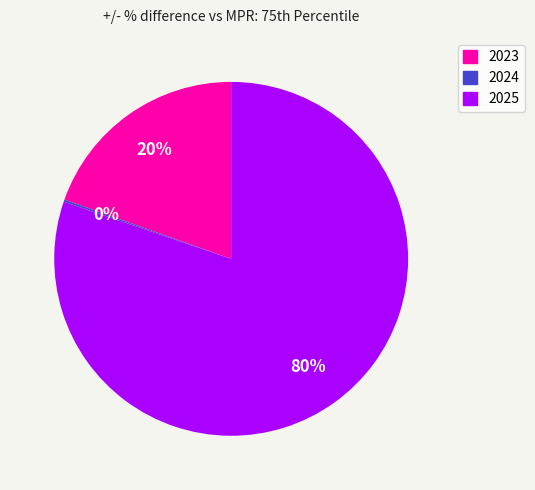

Does 2025 represent more than half of the total?

Yes